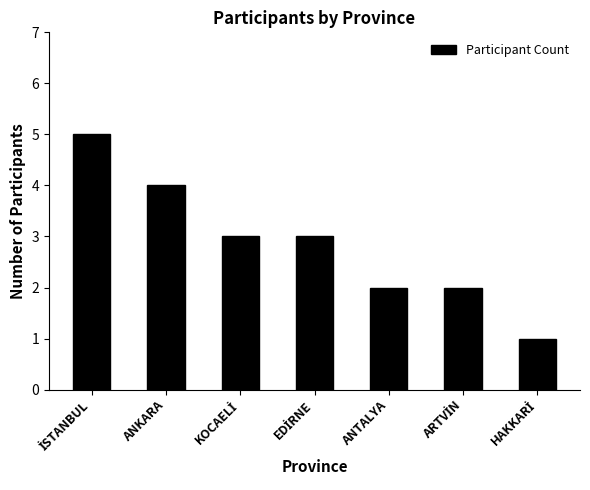

What is the difference between the second highest and second lowest values?

2